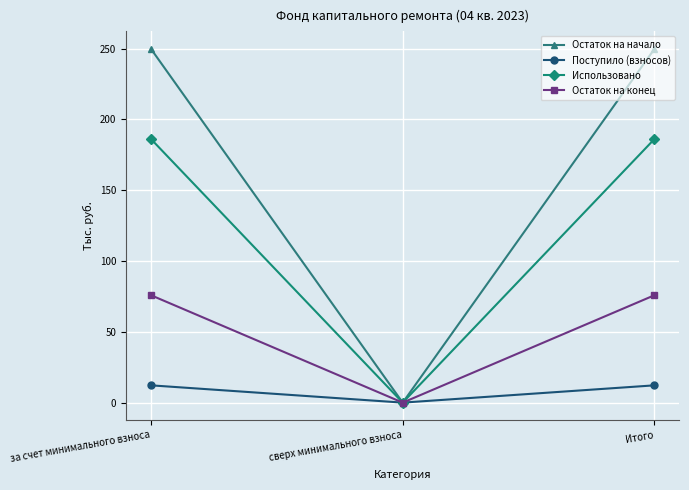

What is the label of the 2nd point from the left?

сверх минимального взноса